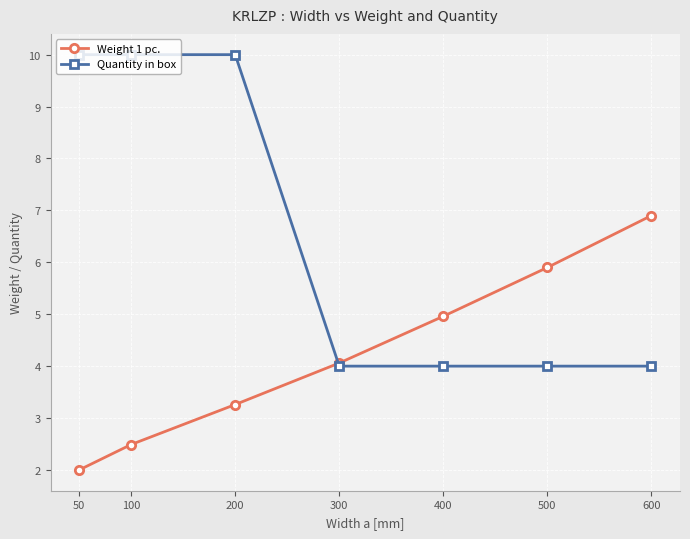

Is the value of Quantity in box at 200 greater than the value of Weight 1 pc. at 100?

Yes